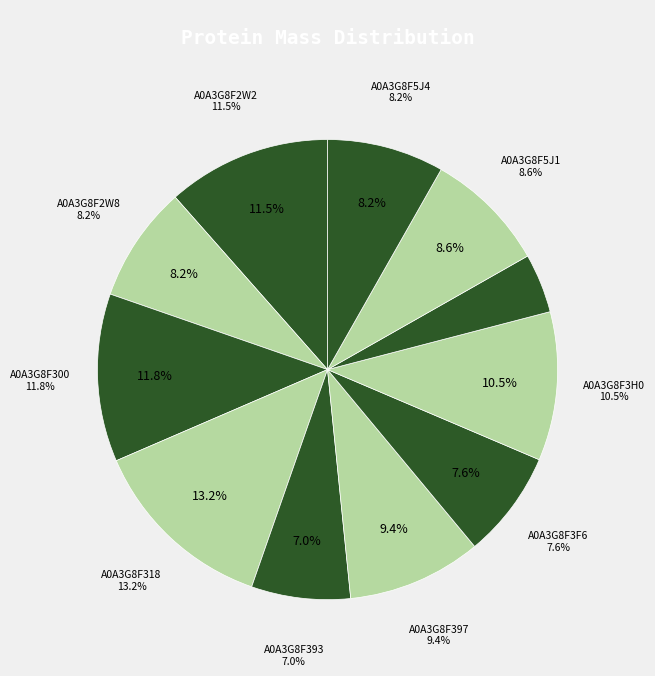

To the nearest percent, what portion does A0A3G8F5H7 represent?

4%